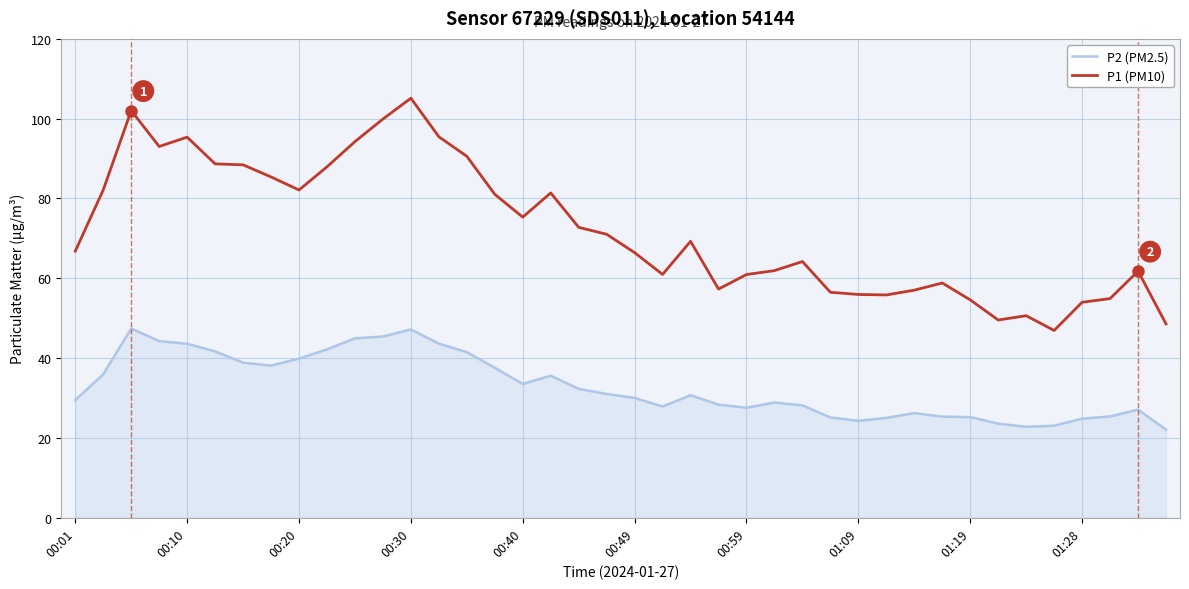

How many lines are shown in the chart?

2